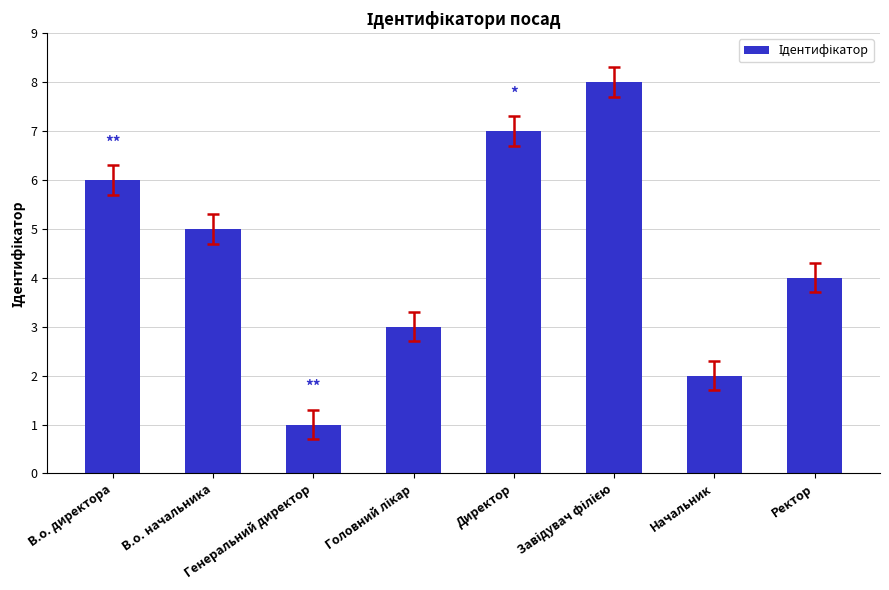

At which category does the chart reach its minimum across all series?

Генеральний директор